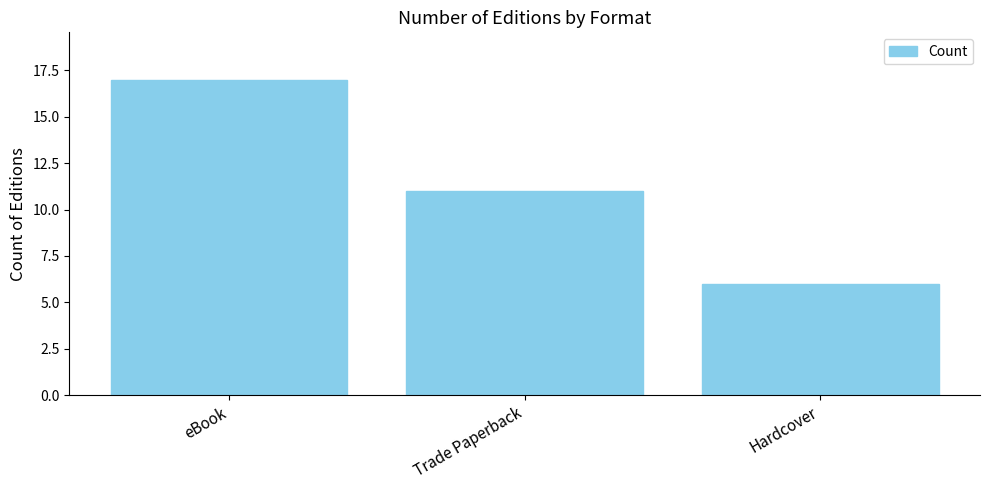

Are the bars grouped side by side (vs. stacked)?

No